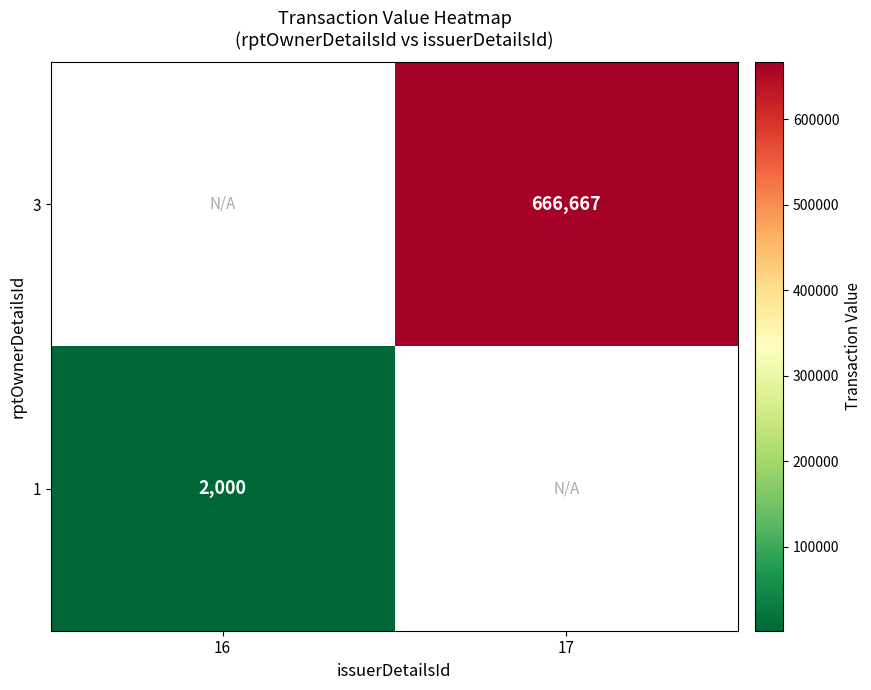

Is it true that 1 equals 3461 at 16?

False